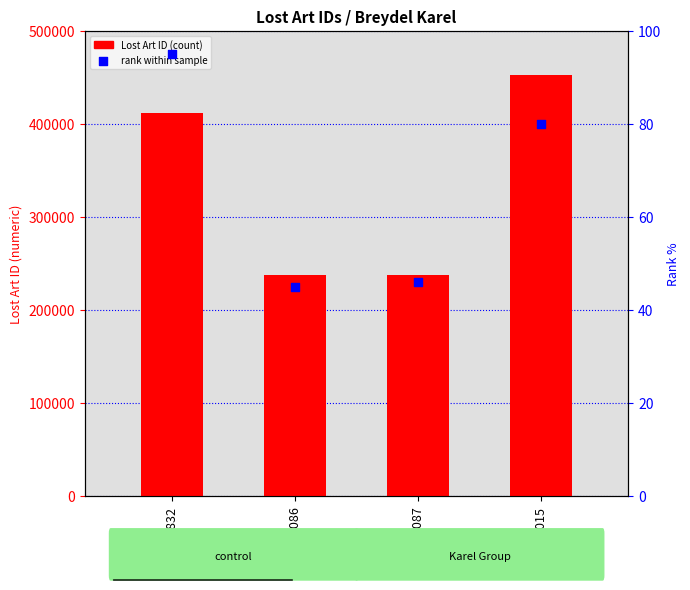

Which series contains the lowest Y value?

rank within sample